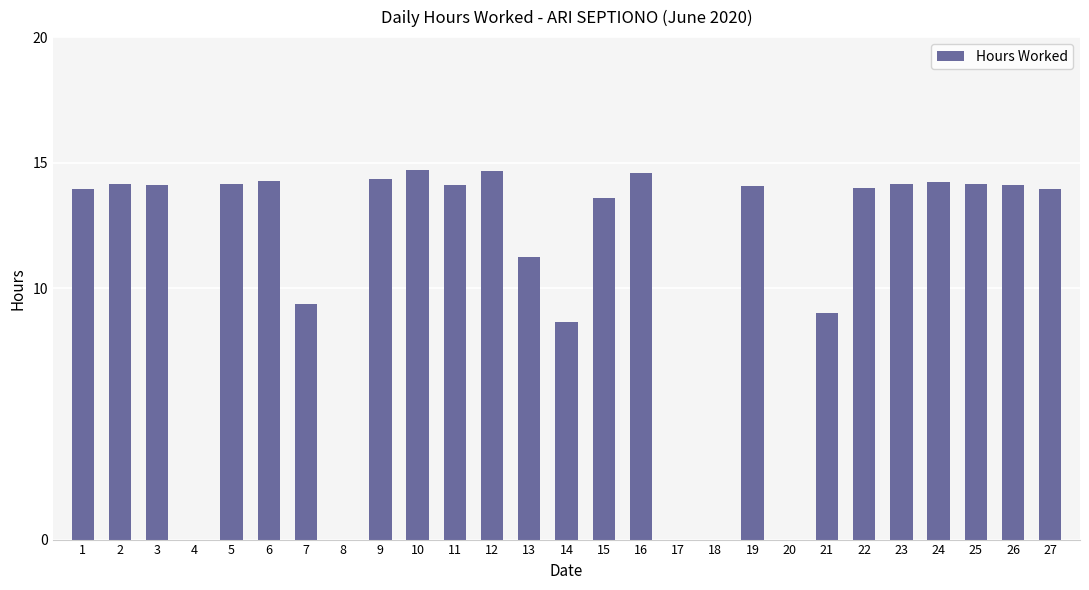

What is the maximum value shown in the chart?

14.7